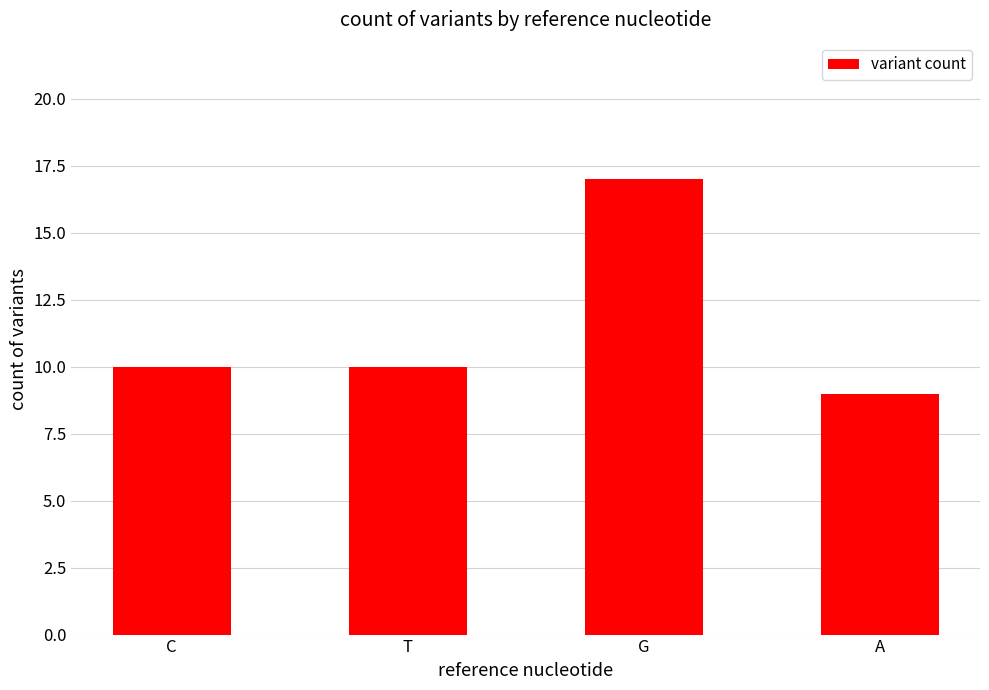

The value at G is 23. True or false?

False